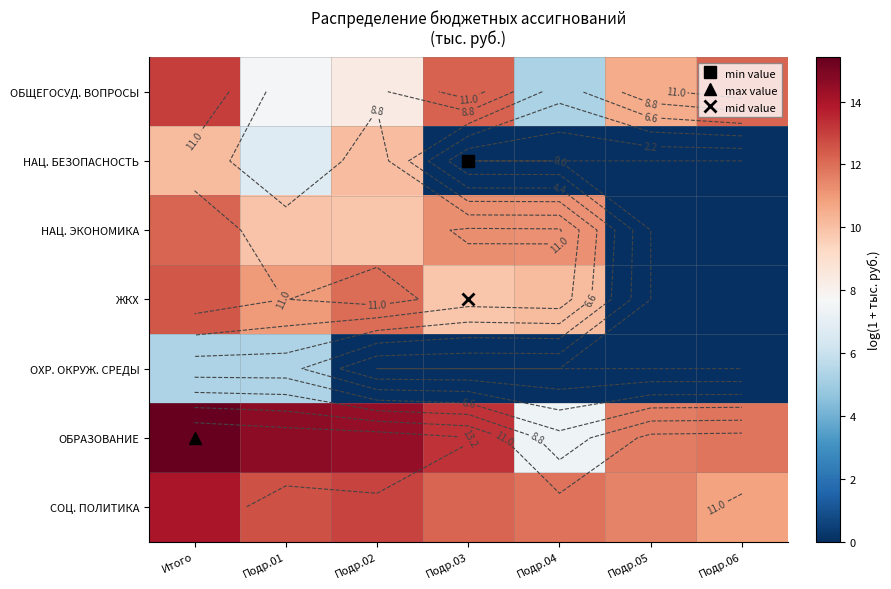

Is the value of ОБЩЕГОСУД. ВОПРОСЫ at Подр.04 greater than the value of ЖКХ at Подр.02?

No